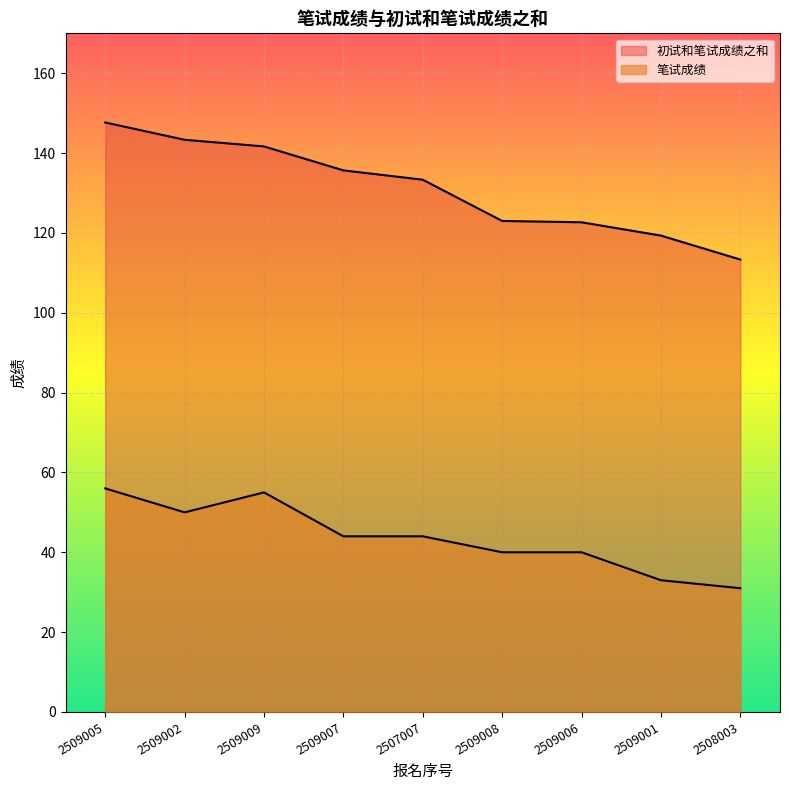

How many interior local peaks does the 笔试成绩 series have?

1